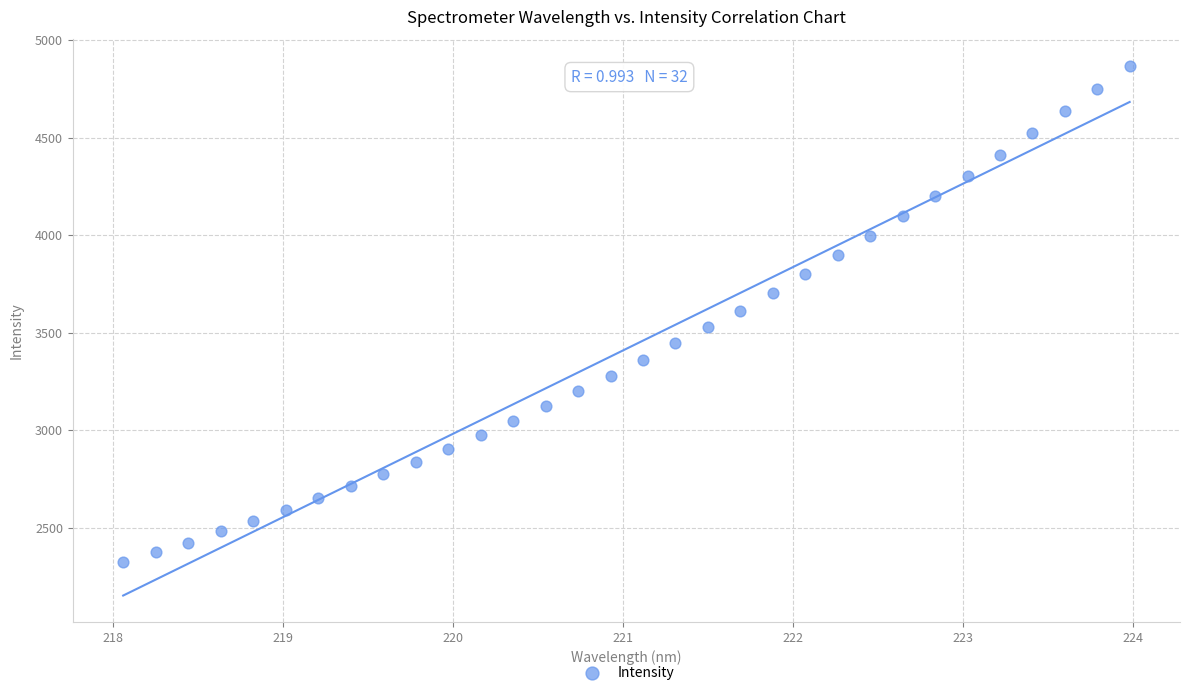

What is the range of Y values (max minus min)?

2542.9